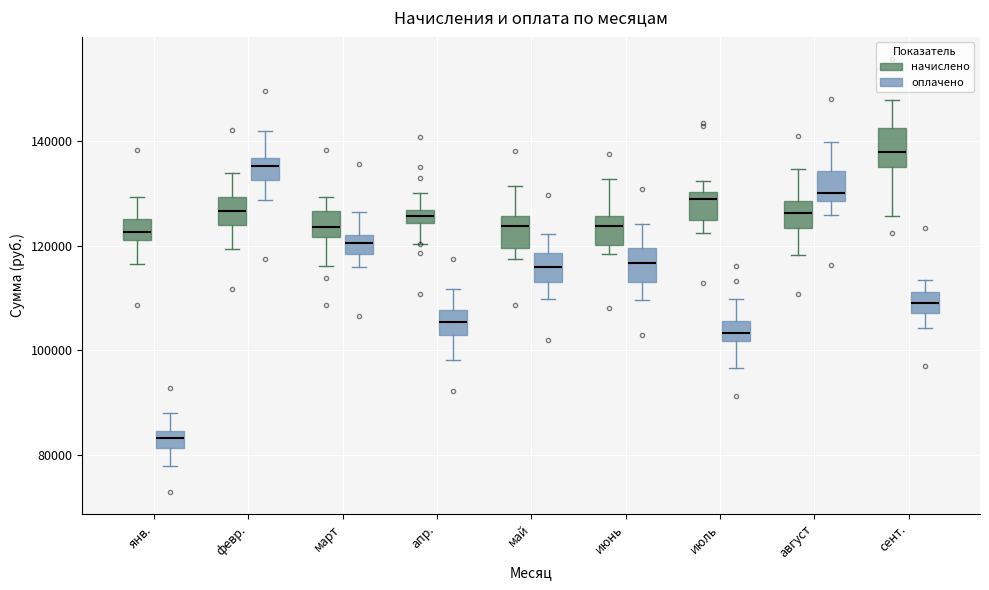

Which box has the lowest median line?

янв. (оплачено)